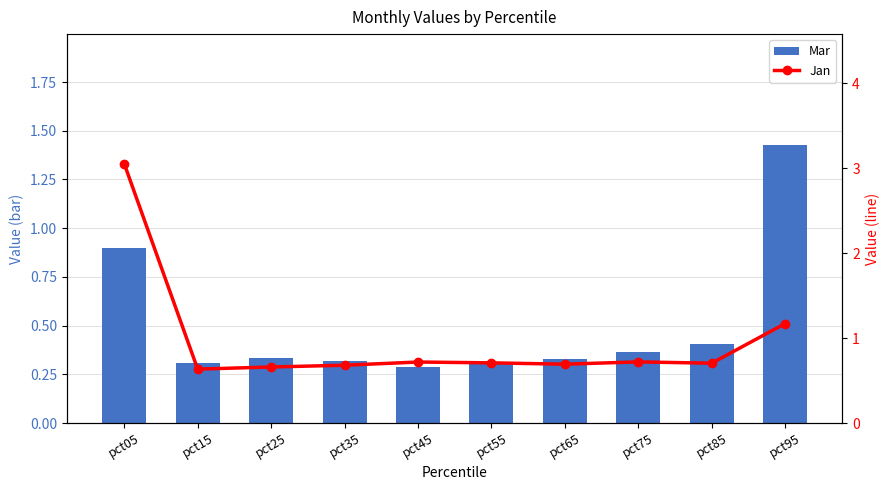

True or false: Mar has a value of 0.3 at pct45.

True